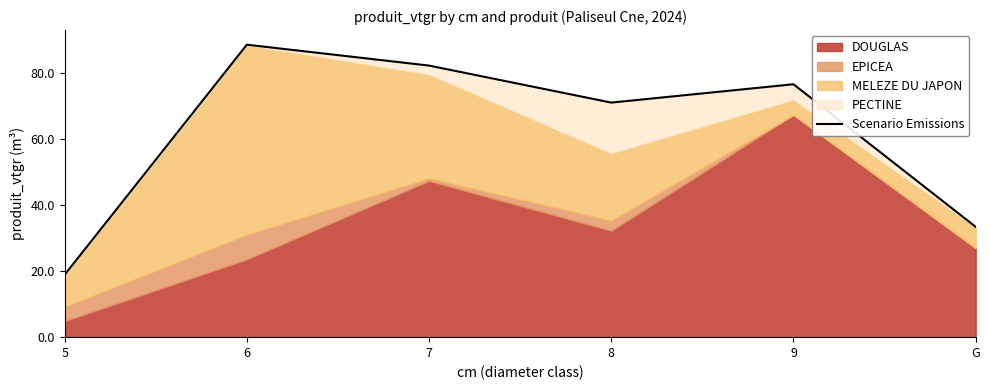

What is the average value?

61.8